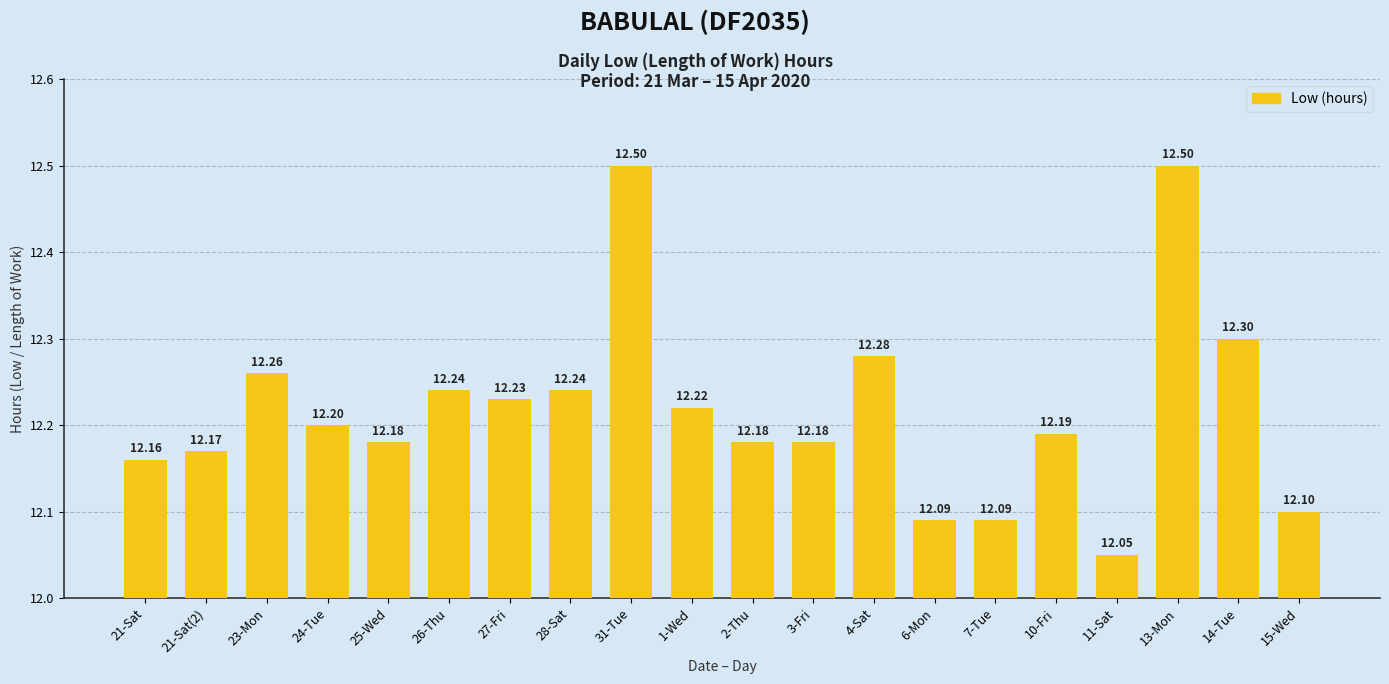

Which label corresponds to the smallest value in the chart?

11-Sat